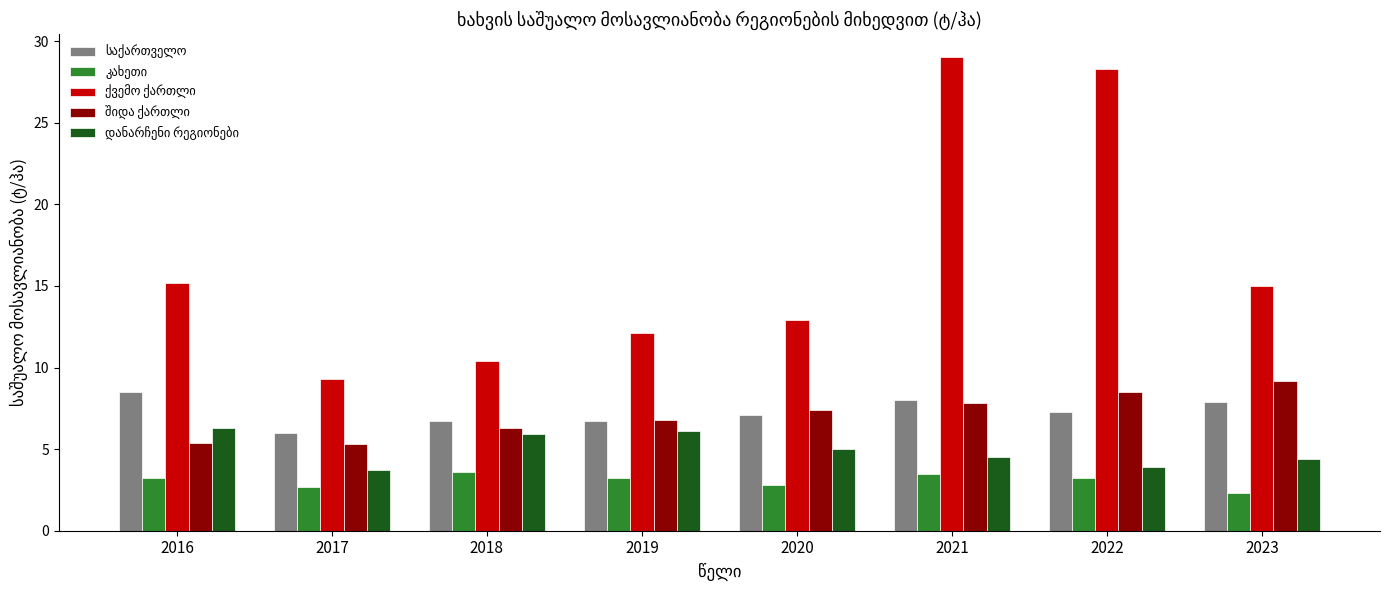

What is the difference between the highest and lowest values at 2020?

10.1